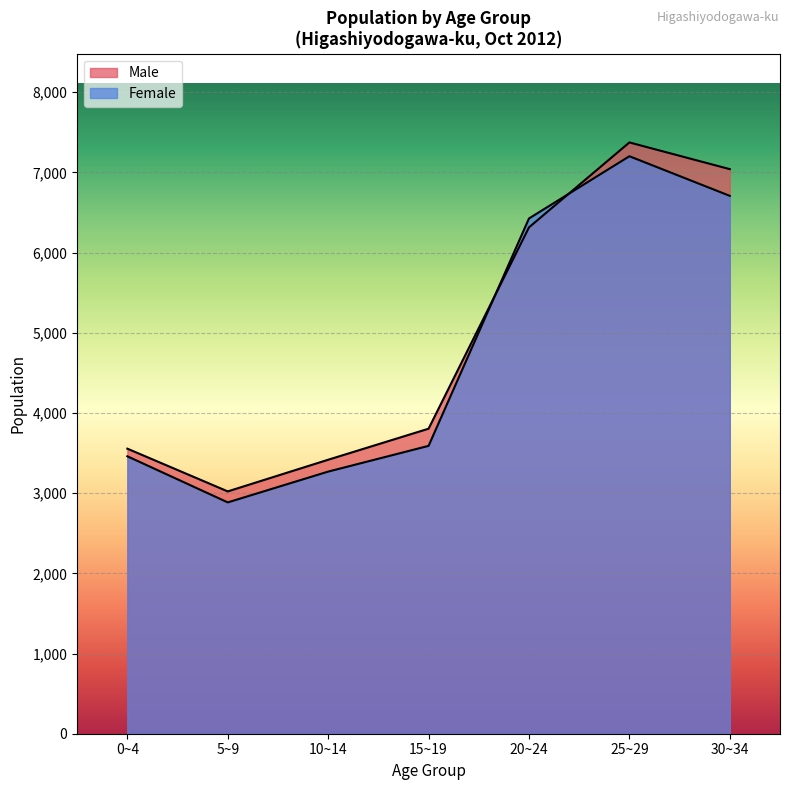

The value of Male at 25~29 is 3749. True or false?

False